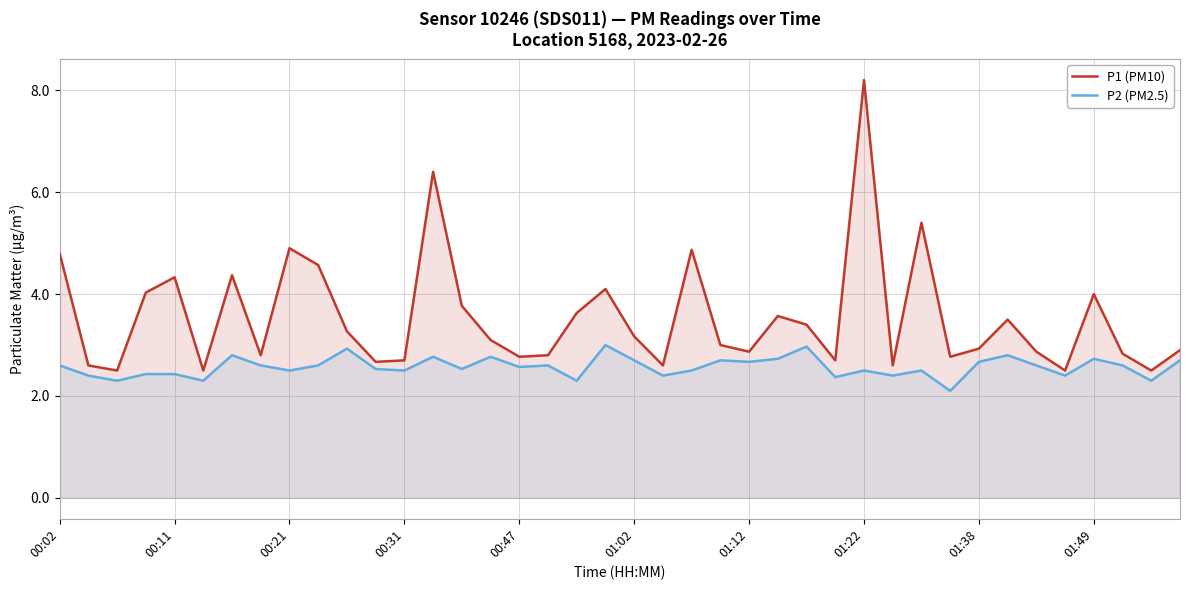

What is the difference between the maximum and minimum values in the P2 (PM2.5) series?

0.9